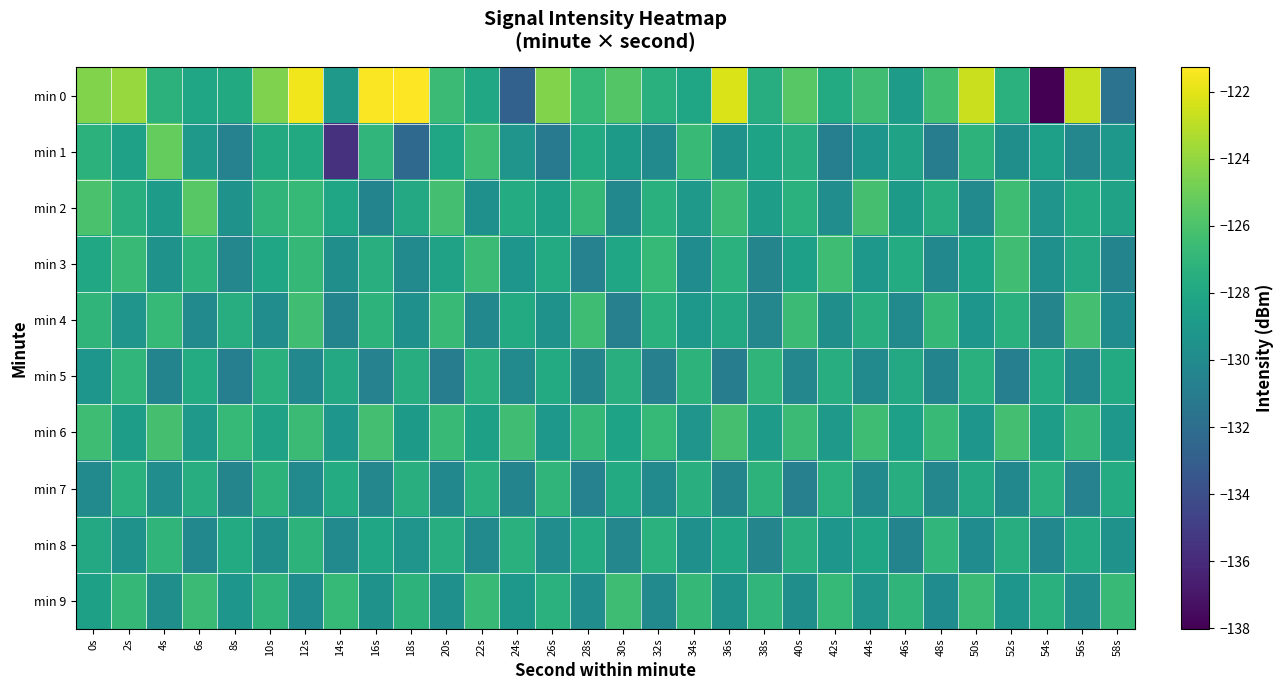

At which category is the sum across all series the highest?

12s